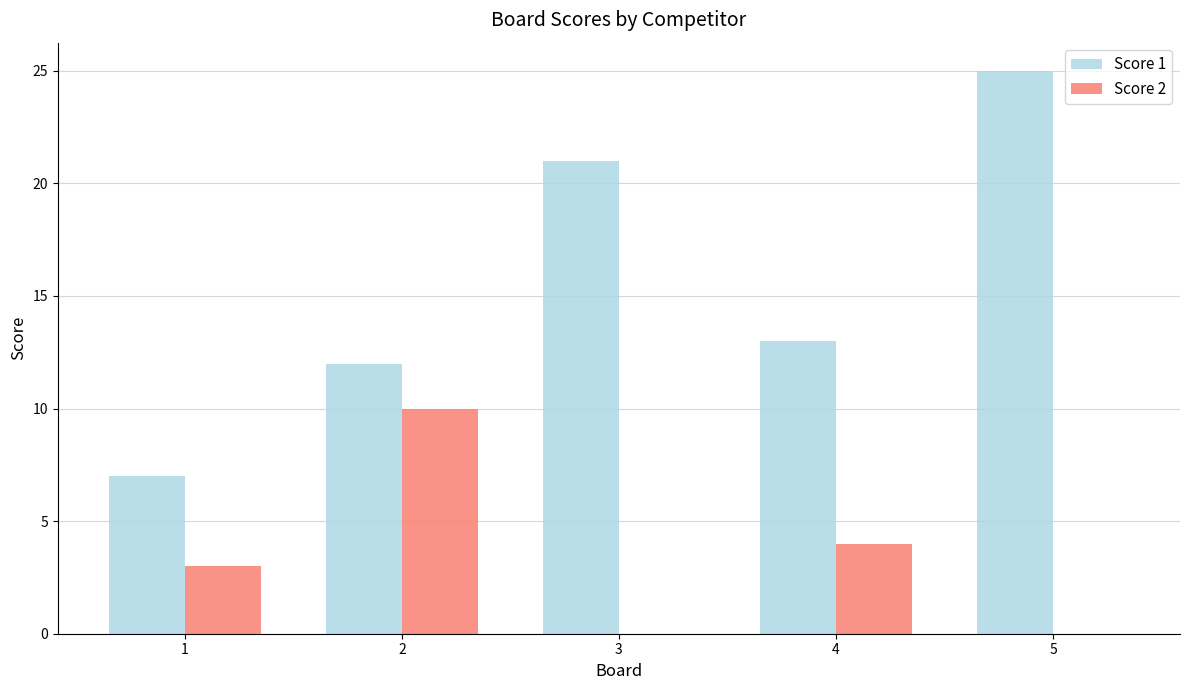

Which series has the largest total across all categories?

Score 1